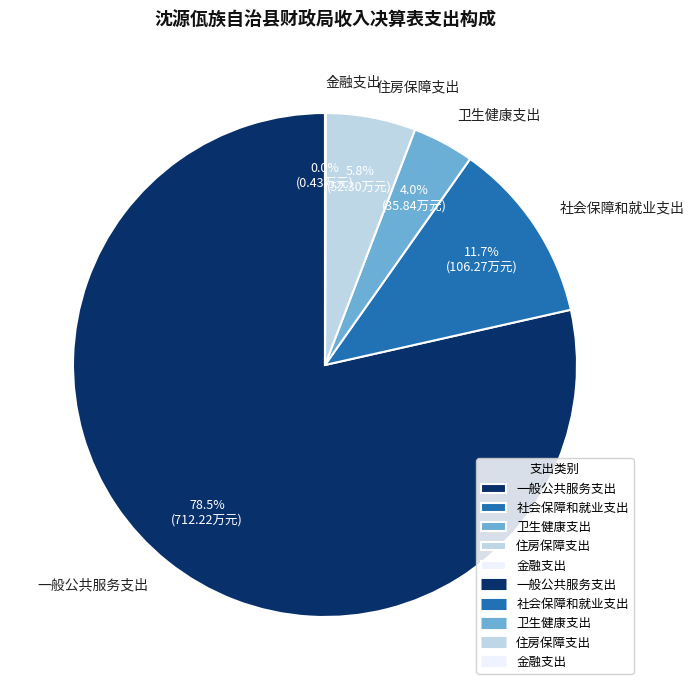

To the nearest percent, what portion does 卫生健康支出 represent?

4%